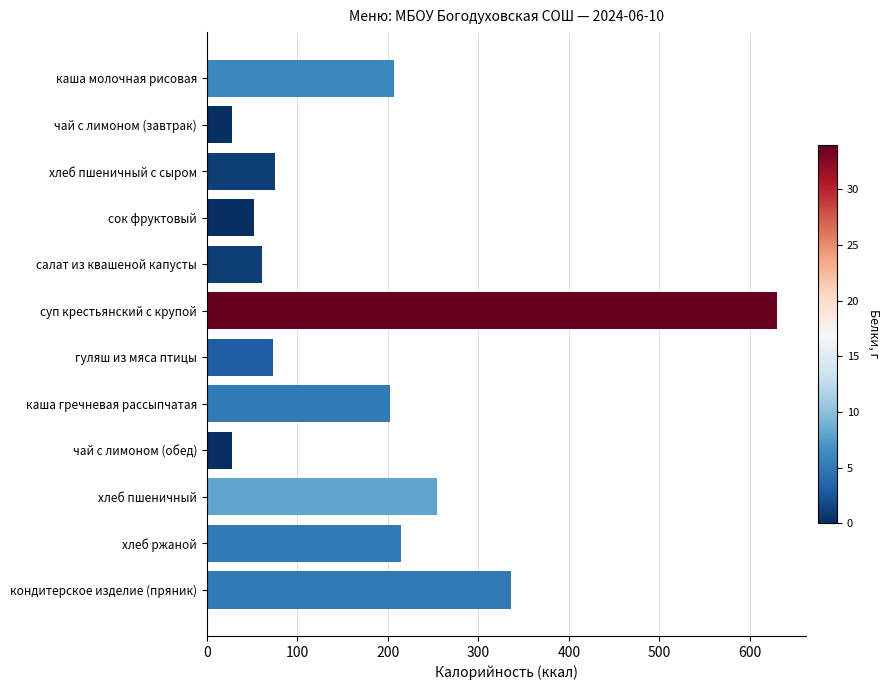

What is the value of the 10th bar from the top?

254